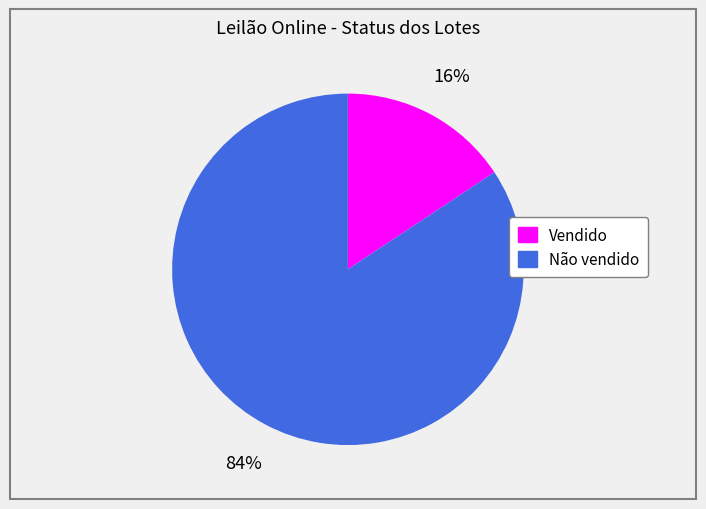

Is there a majority slice in this chart?

Yes